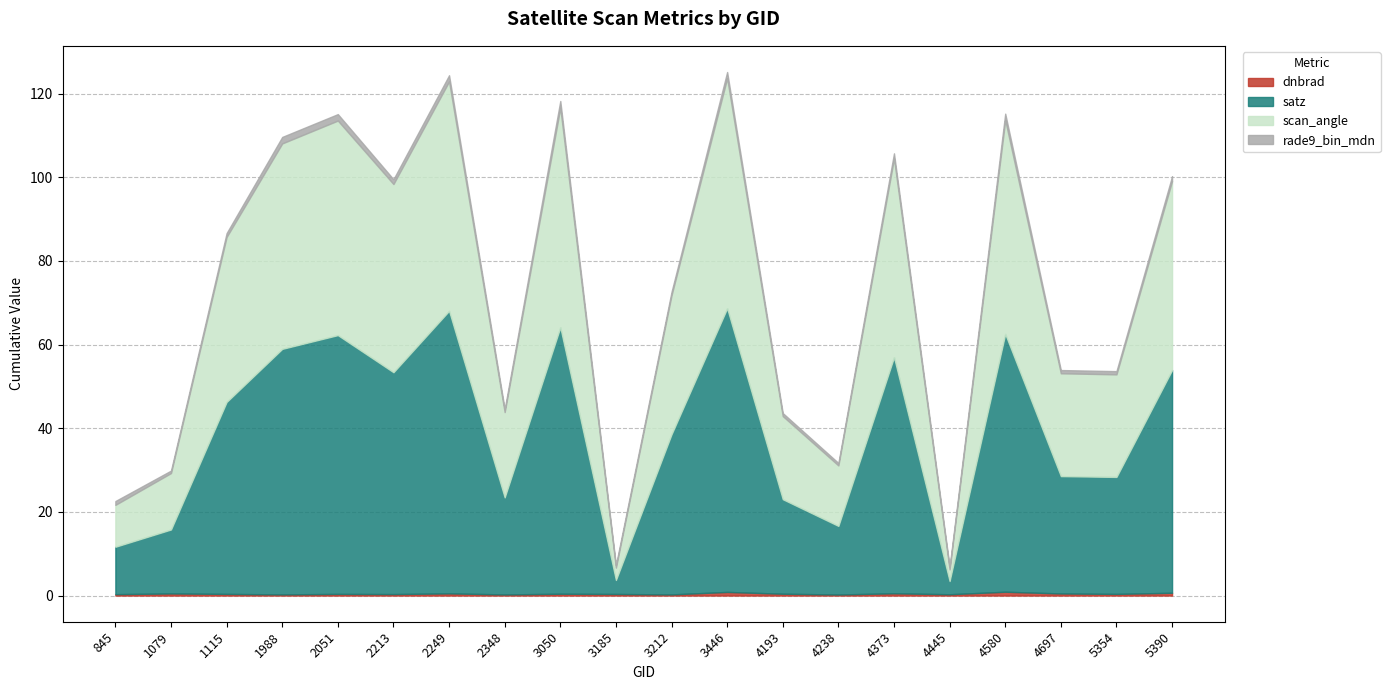

Rank the series by their maximum value, from highest to lowest.

satz, scan_angle, rade9_bin_mdn, dnbrad